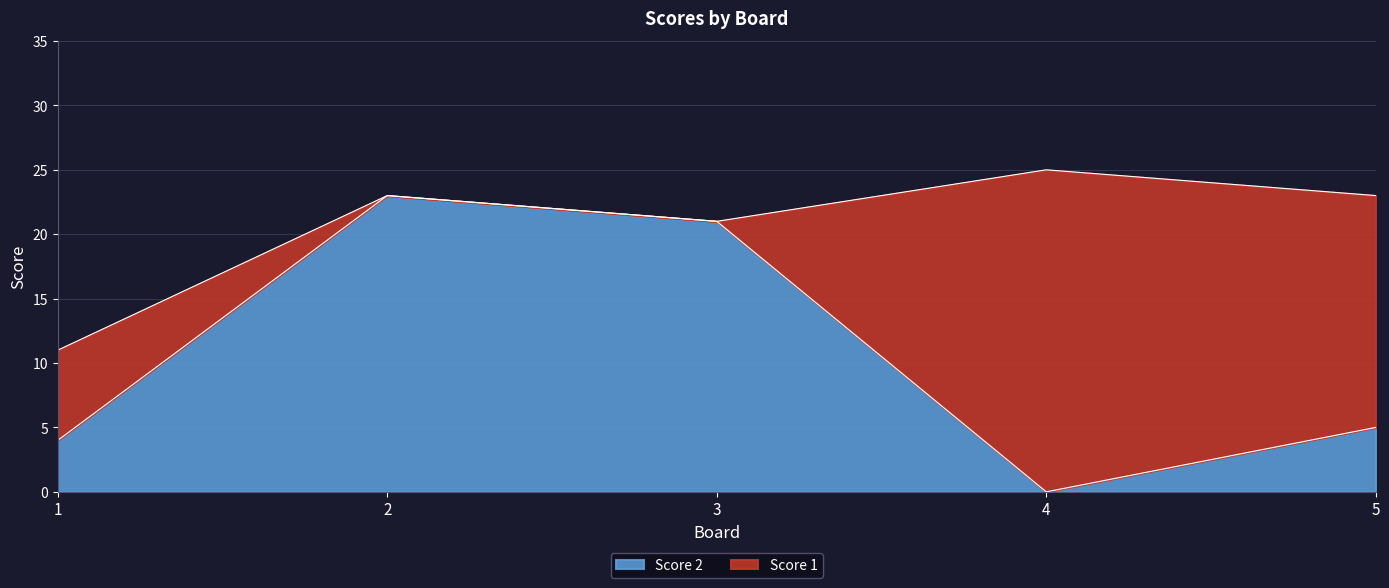

Where does the data first go above 5?

2